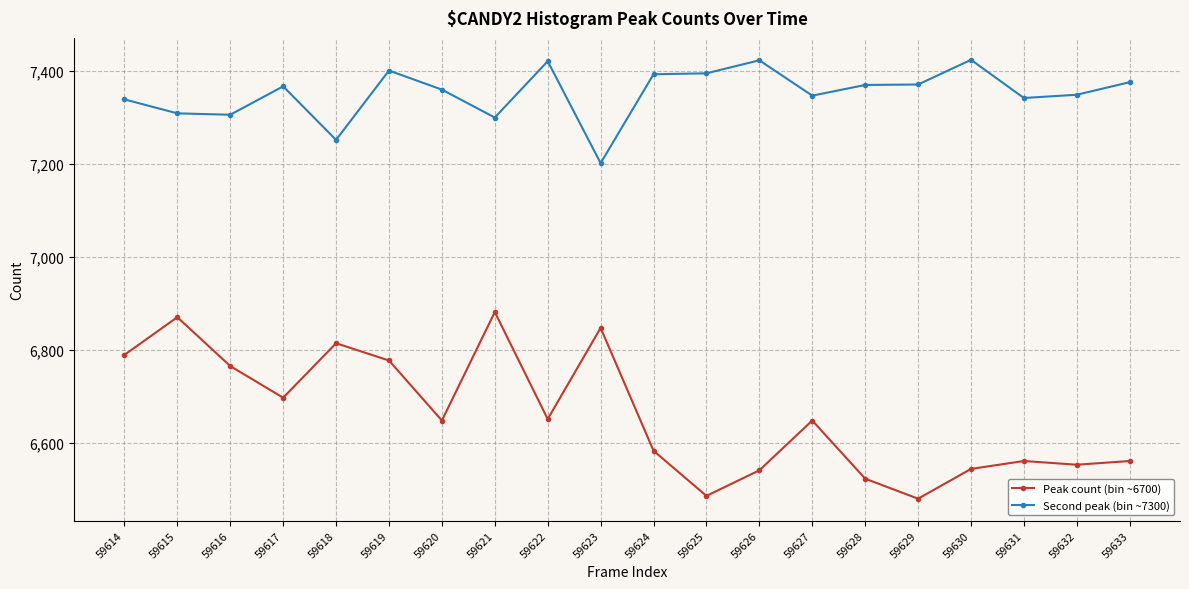

What is the value of the Second peak (bin ~7300) point at the 3rd from the left?

7305